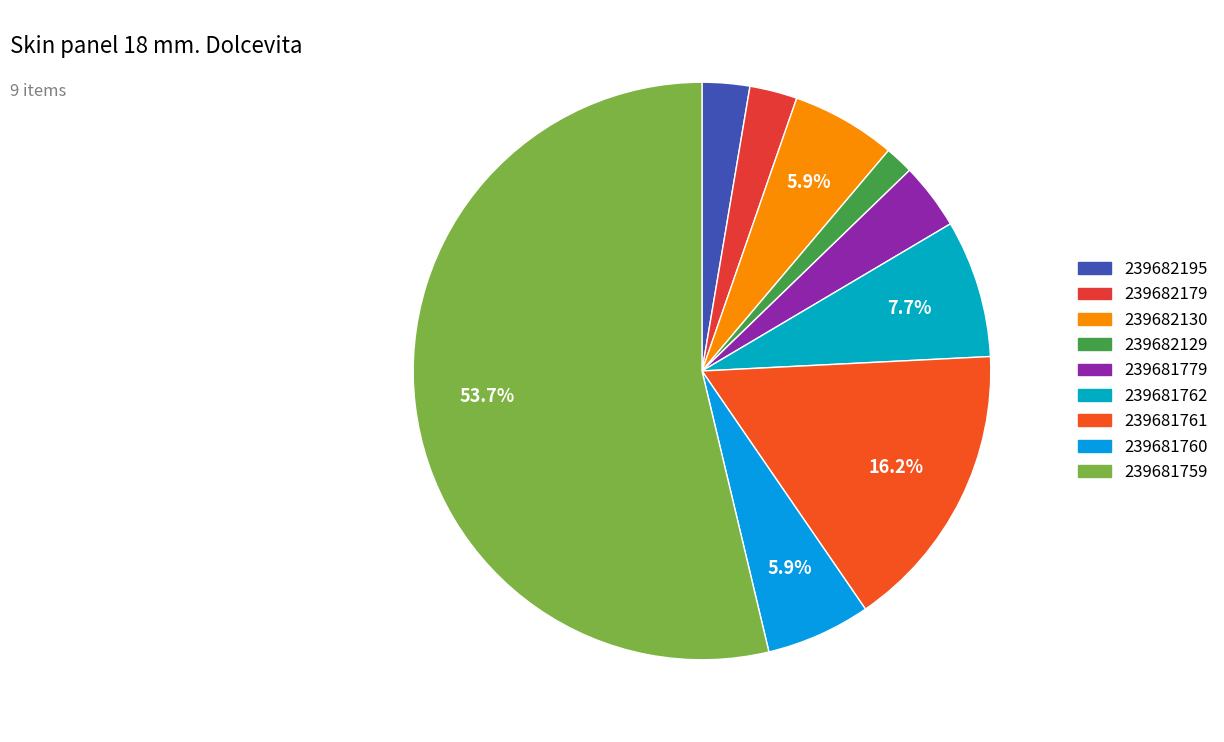

Count the number of slices in the pie.

9